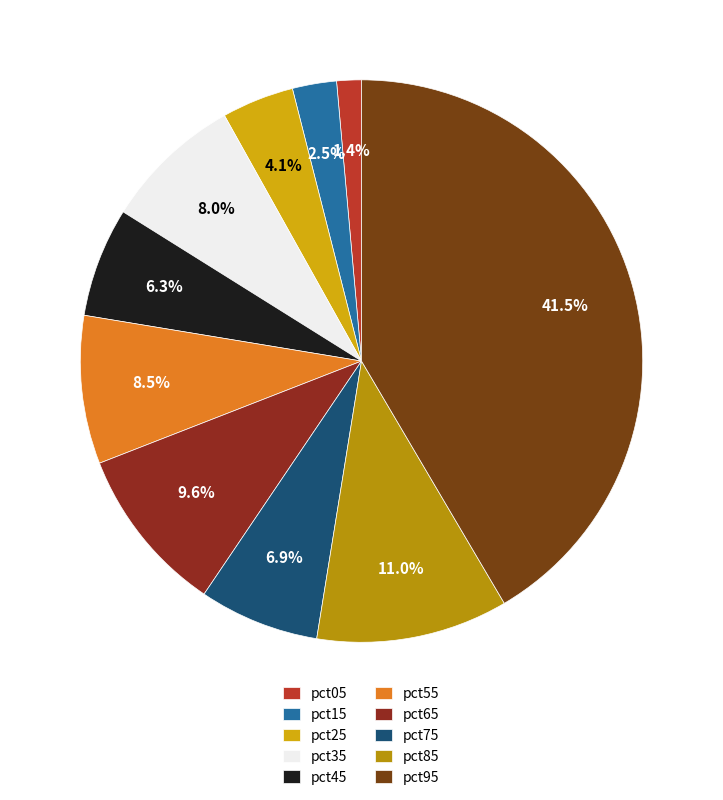

What is the smallest slice in the pie chart?

pct05